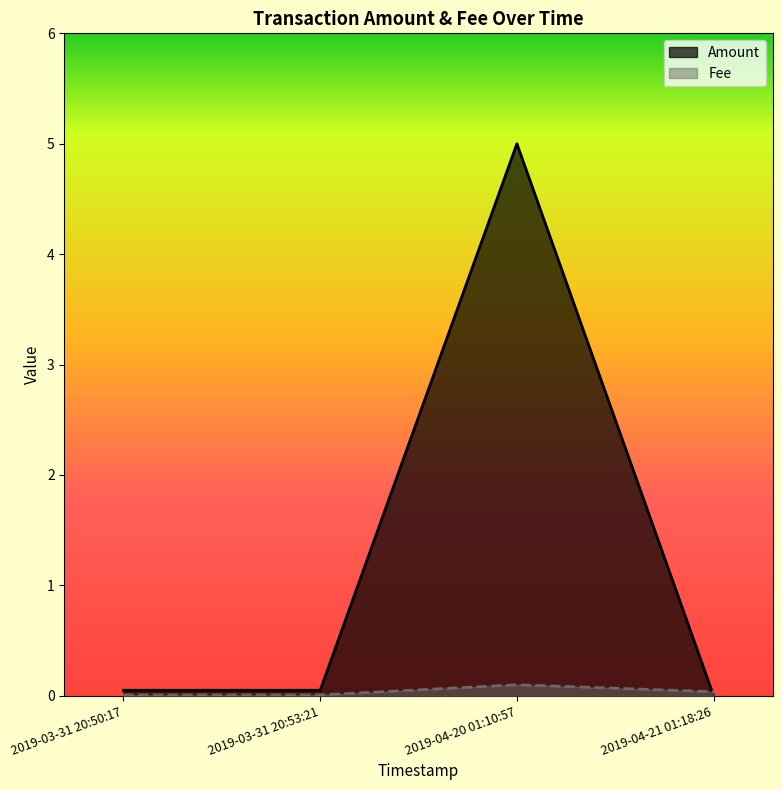

Between 2019-03-31 20:50:17 and 2019-03-31 20:53:21, which is larger?

2019-03-31 20:50:17